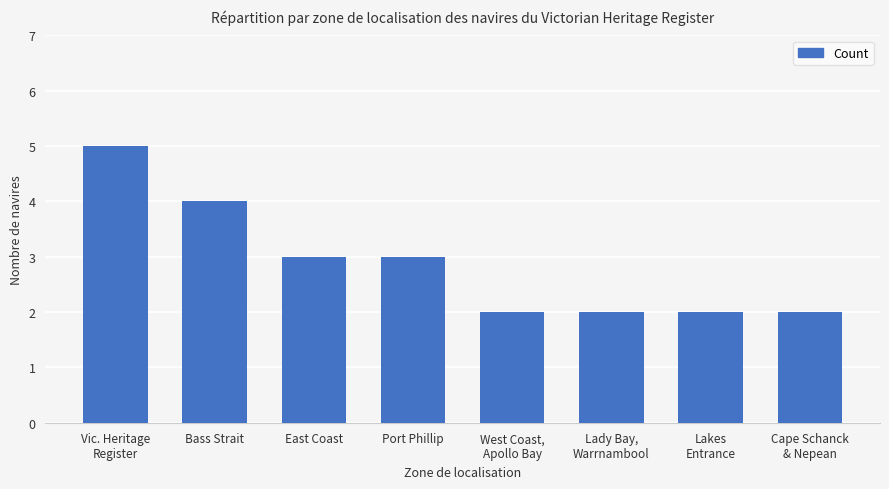

What is the difference between the values at Vic. Heritage
Register and Bass Strait?

1